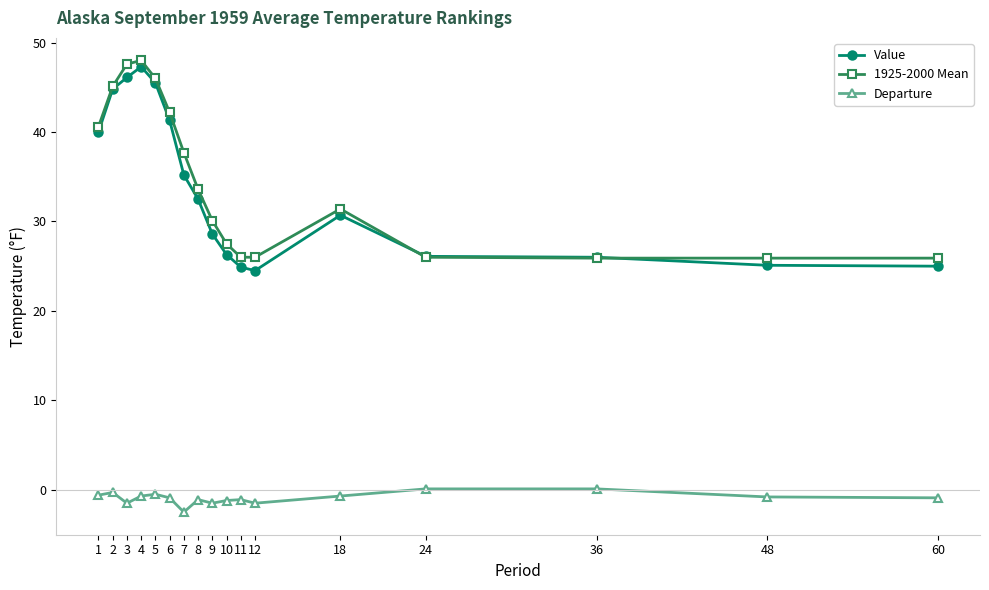

Read the Value value at 48.

25.1